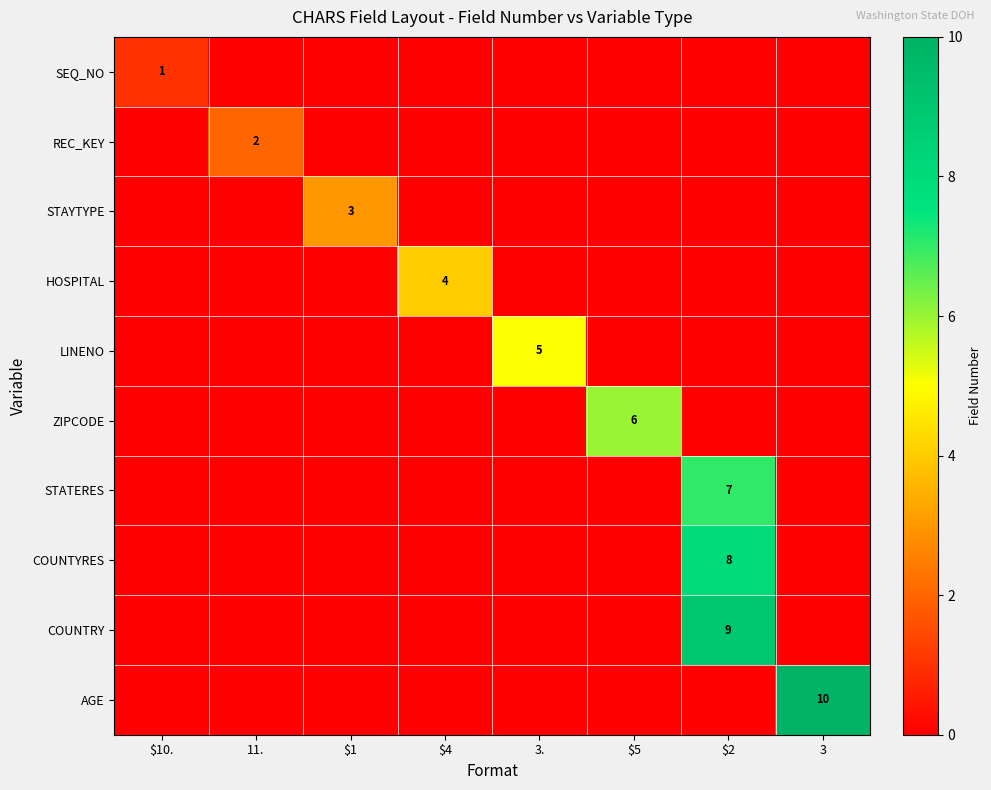

At which category does the chart reach its minimum across all series?

11.